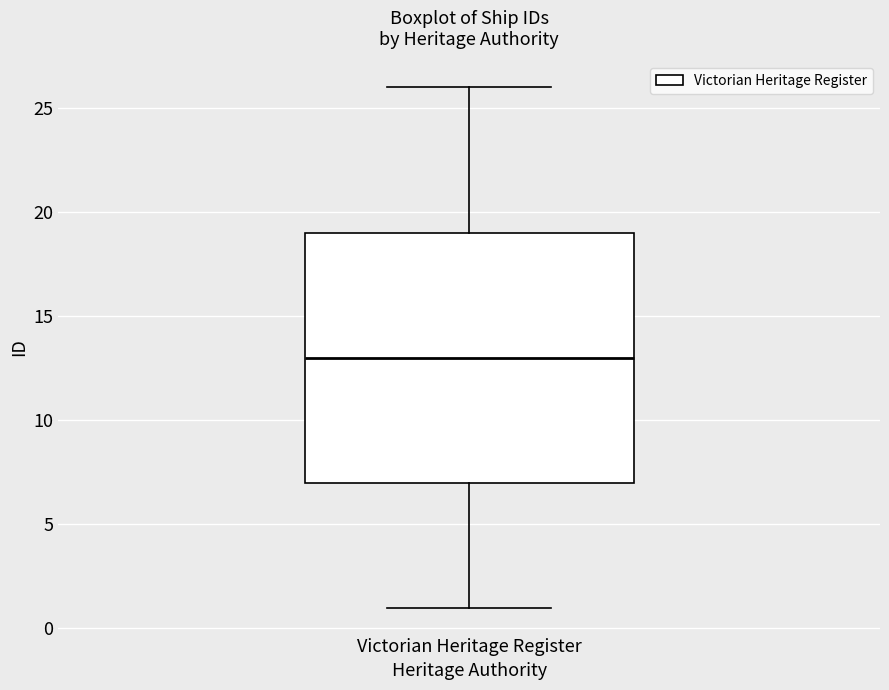

Where does the lower whisker of the box for Victorian Heritage Register end on the y-axis? The values are not printed on the chart, so give them approximately, as read against the axis.

1